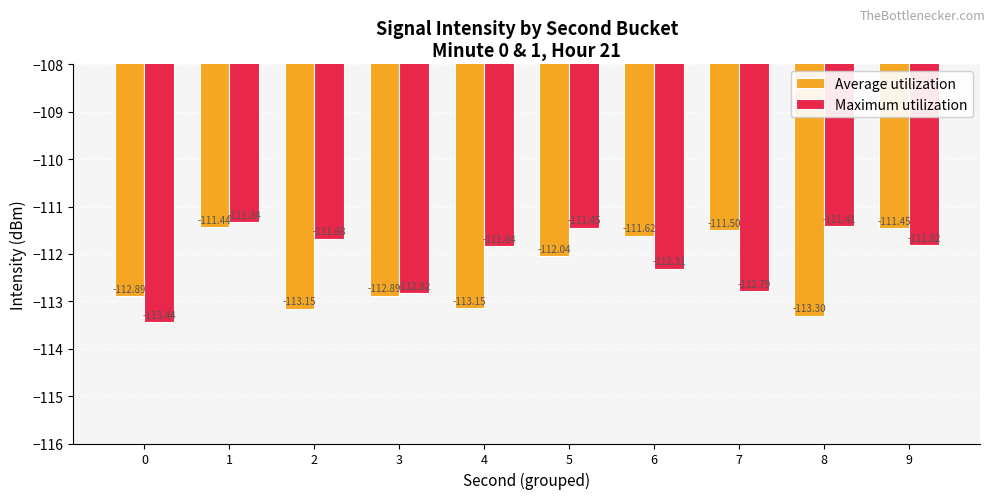

Is the value of Average utilization at 4 greater than the value of Maximum utilization at 4?

No